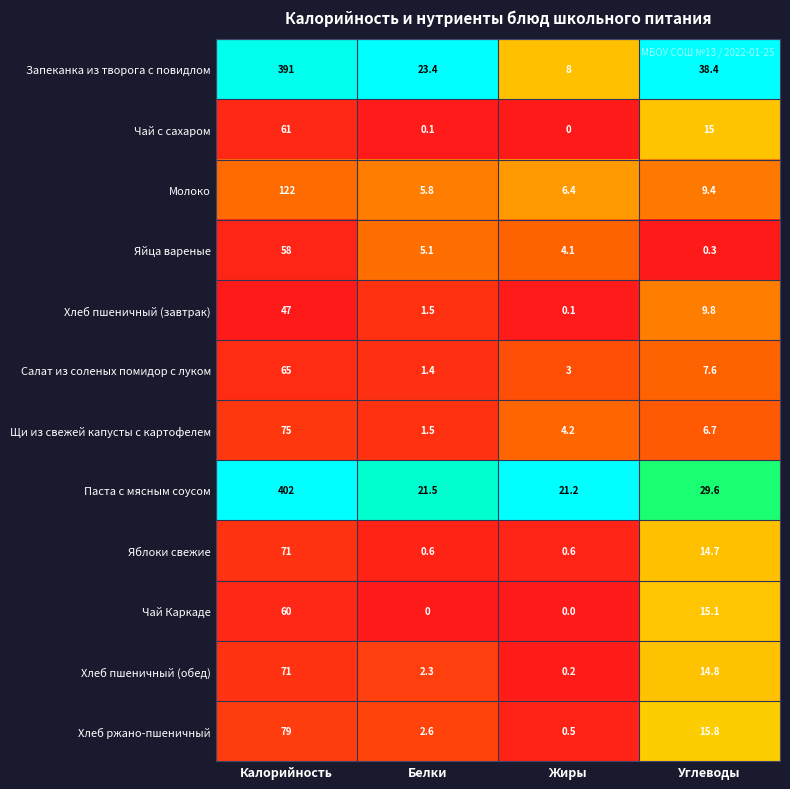

The Хлеб пшеничный (обед) series shows 71.0 at Калорийность. True or false?

True